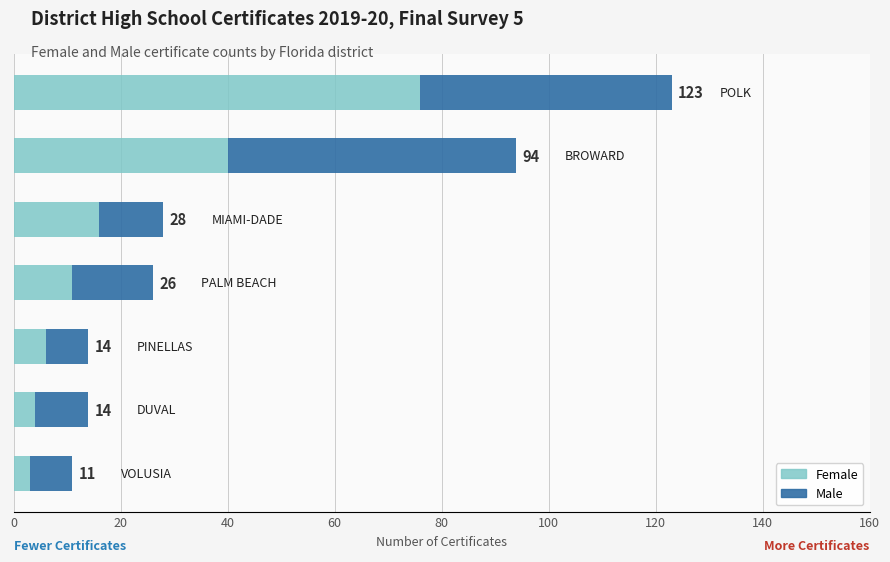

What are all the series names shown in the legend?

Female, Male